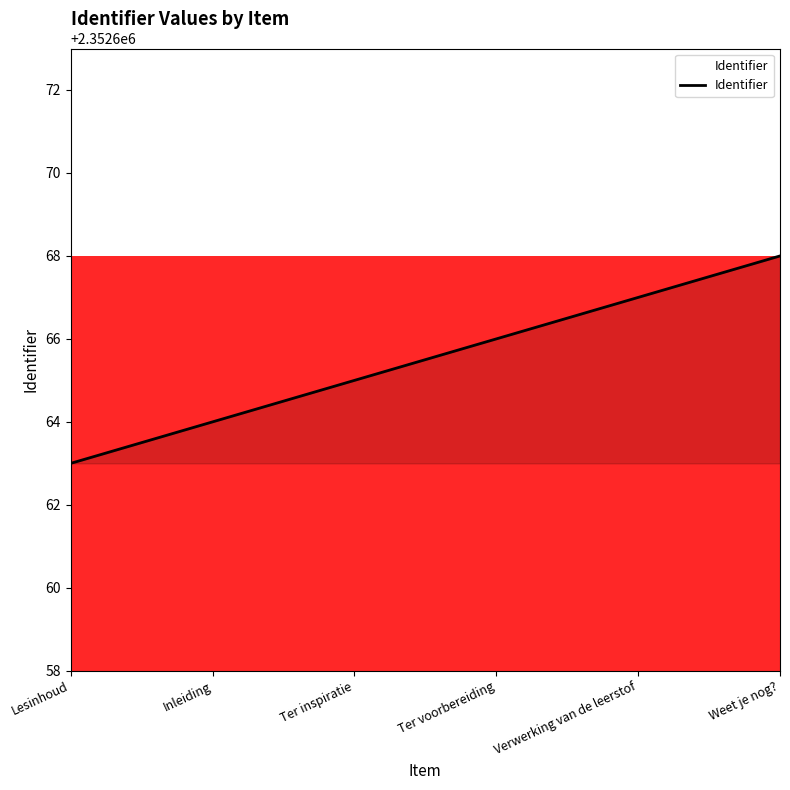

What position from the left is Lesinhoud?

1